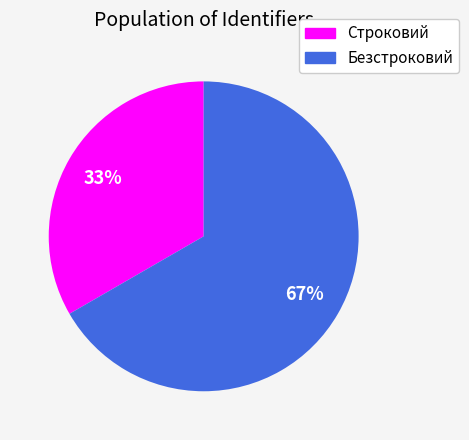

Count the number of slices in the pie.

2